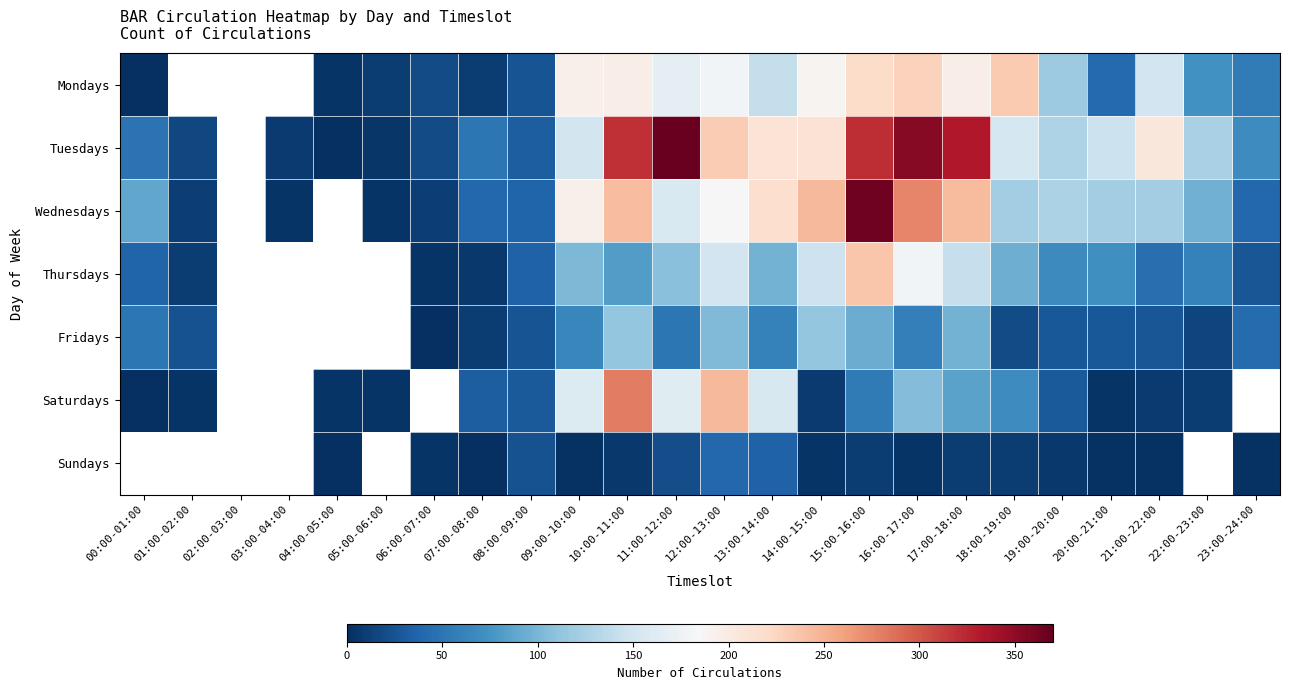

At which label does Tuesdays first exceed 145?

09:00-10:00